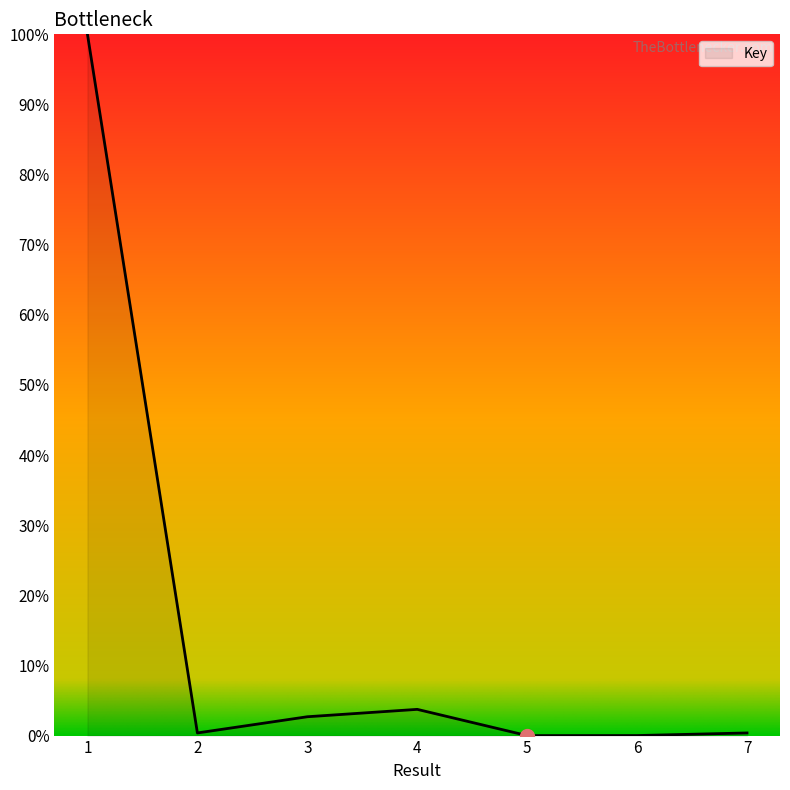

True or false: the data shows 0.0 at 5.

True